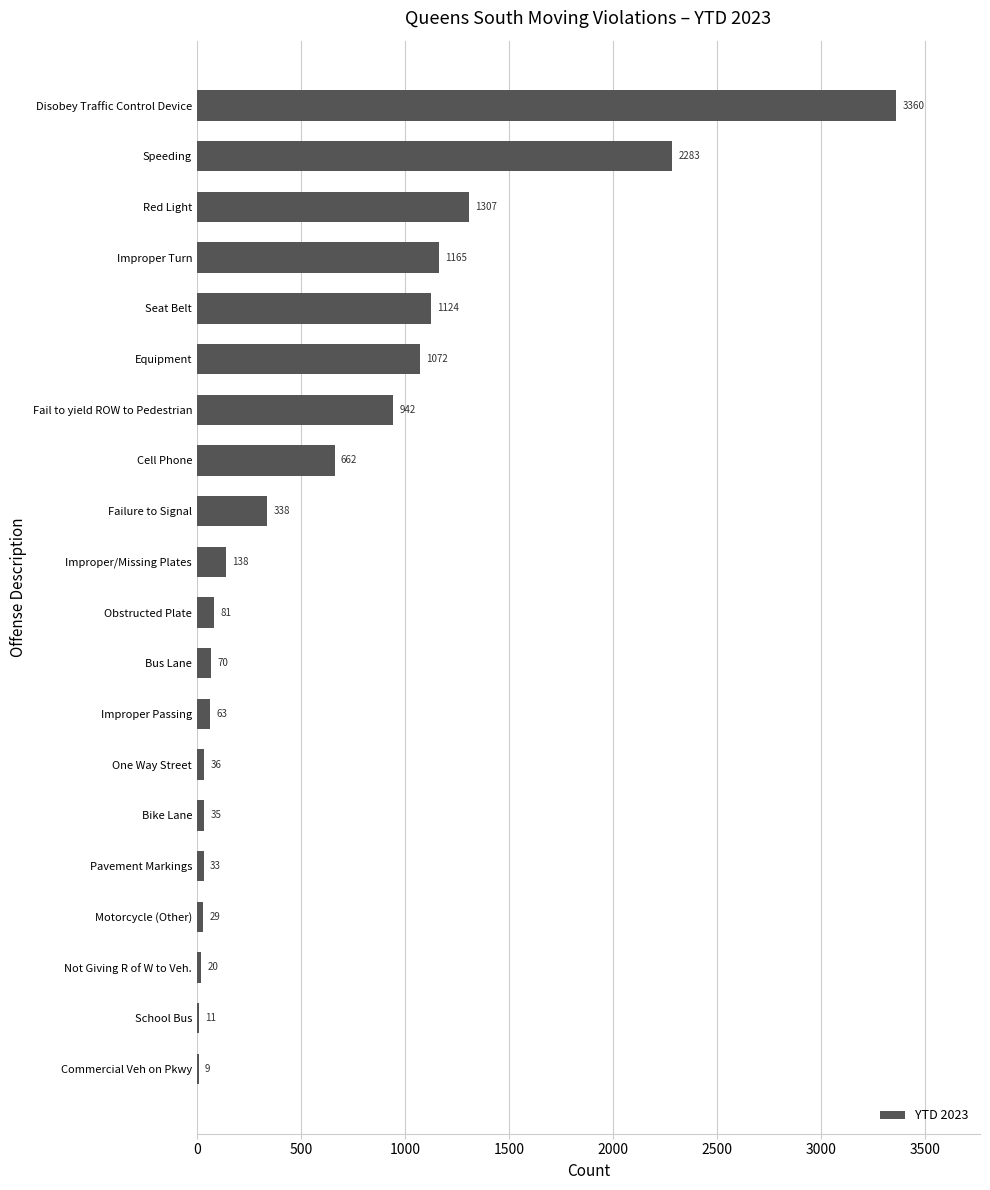

Reading bottom to top, extract all data points from this chart.

Commercial Veh on Pkwy=9	School Bus=11	Not Giving R of W to Veh.=20	Motorcycle (Other)=29	Pavement Markings=33	Bike Lane=35	One Way Street=36	Improper Passing=63	Bus Lane=70	Obstructed Plate=81	Improper/Missing Plates=138	Failure to Signal=338	Cell Phone=662	Fail to yield ROW to Pedestrian=942	Equipment=1072	Seat Belt=1124	Improper Turn=1165	Red Light=1307	Speeding=2283	Disobey Traffic Control Device=3360